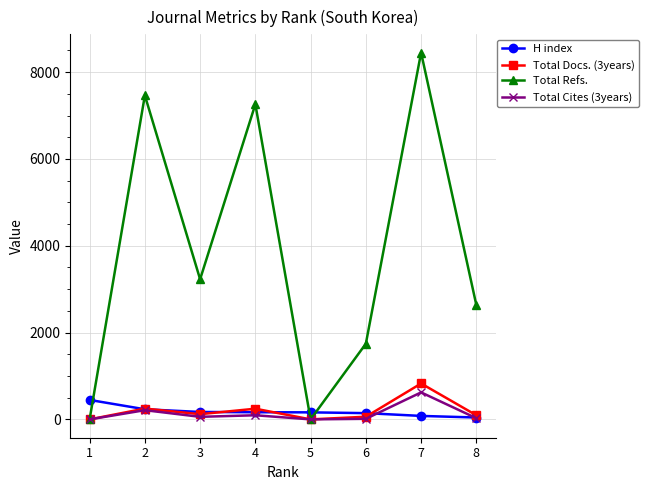

What is the difference between the Total Docs. (3years) values at 7 and 3?

707